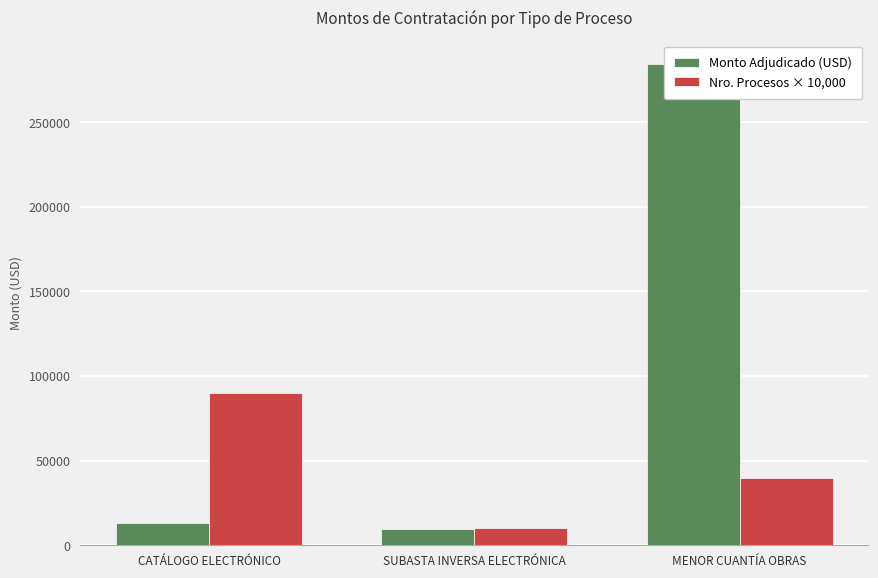

What is the label of the 2nd bar from the right?

SUBASTA INVERSA ELECTRÓNICA